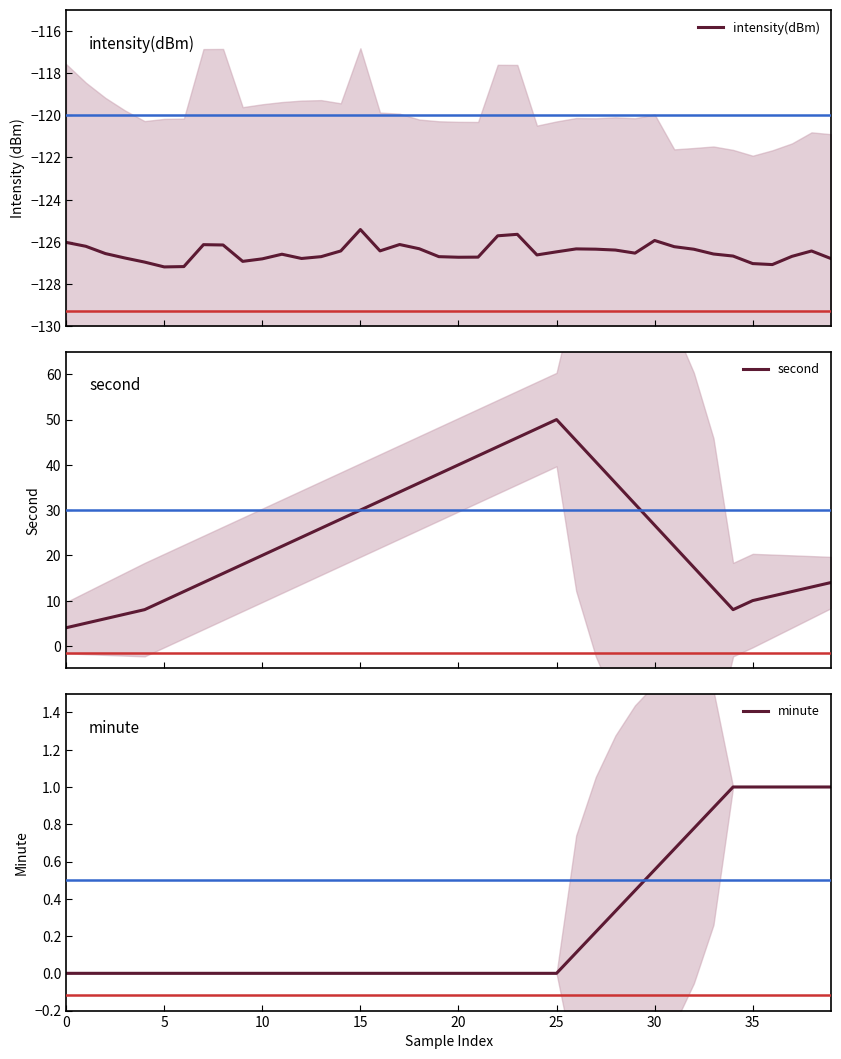

What is the difference between the second highest and second lowest values in the second series?

43.0